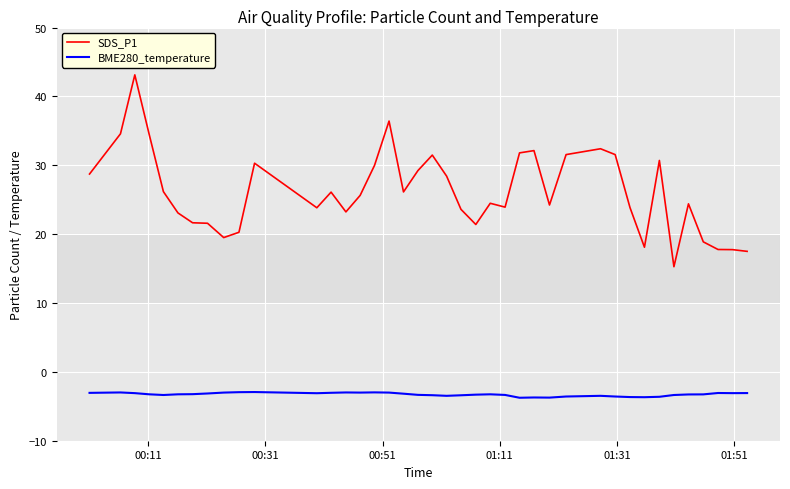

Which series has the largest total across all categories?

SDS_P1